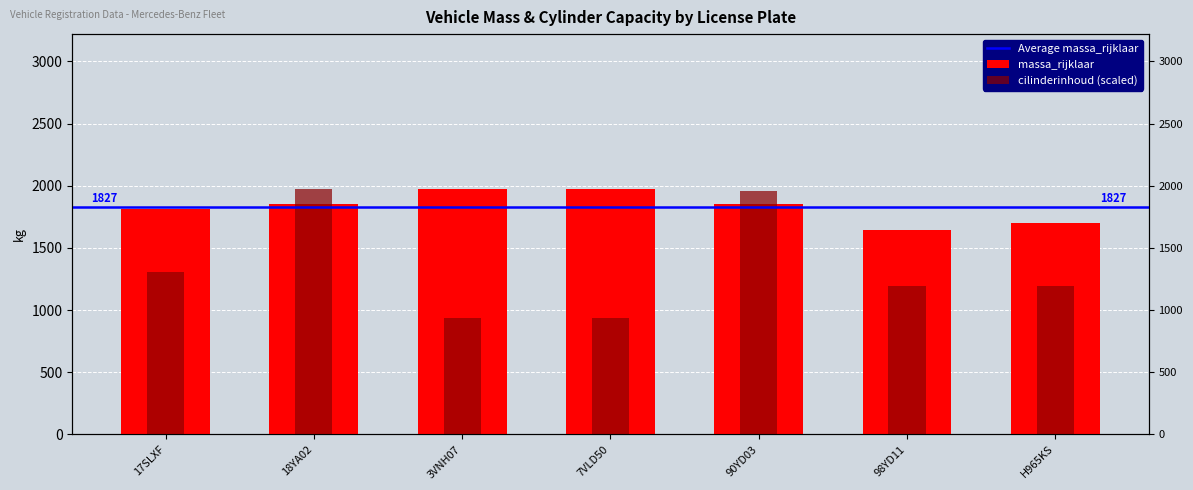

What value does the cilinderinhoud series have at 98YD11?

1196.4